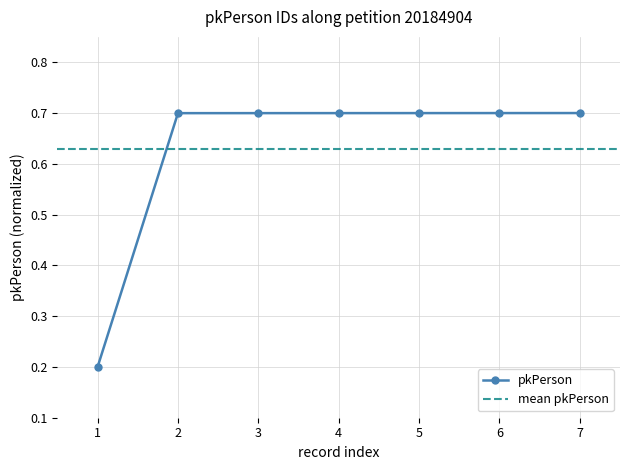

How many pkPerson values are between 0 and 1?

7